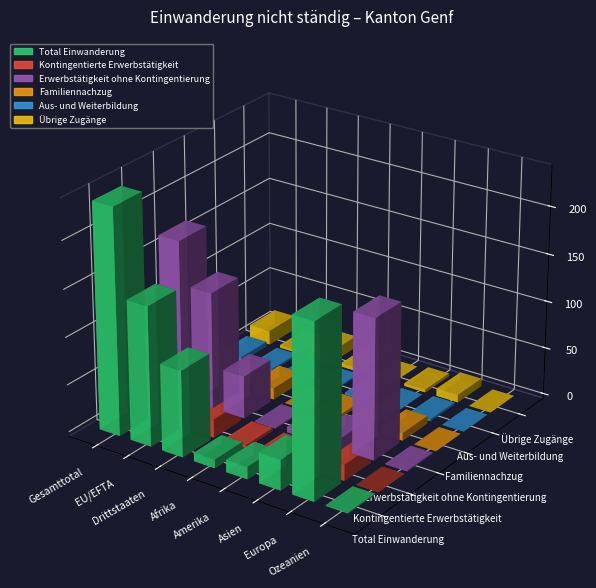

What is the label of the 1st bar from the right?

Ozeanien